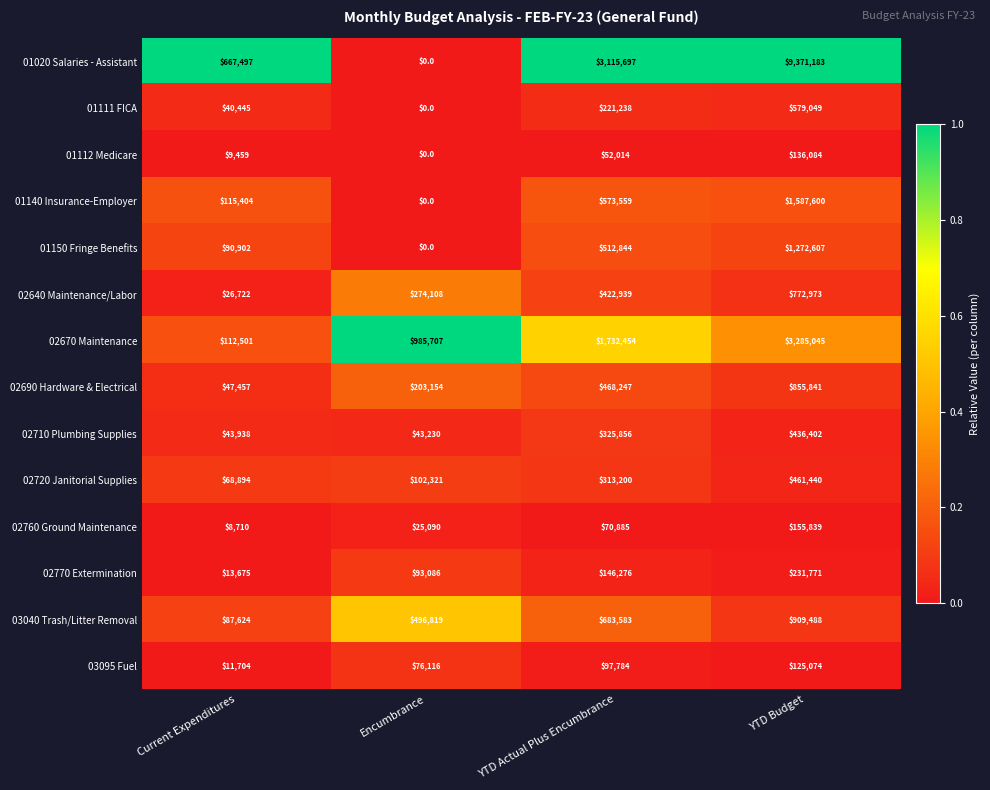

Is it true that 02720 Janitorial Supplies equals 461440 at YTD Budget?

True